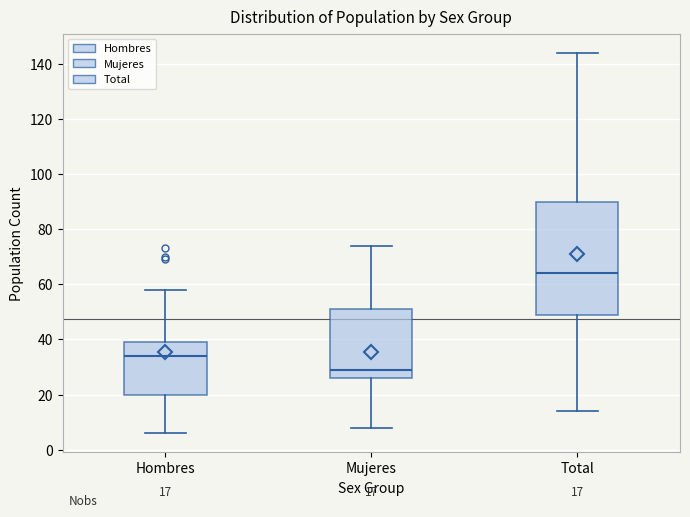

Which box's median line is the highest?

Total